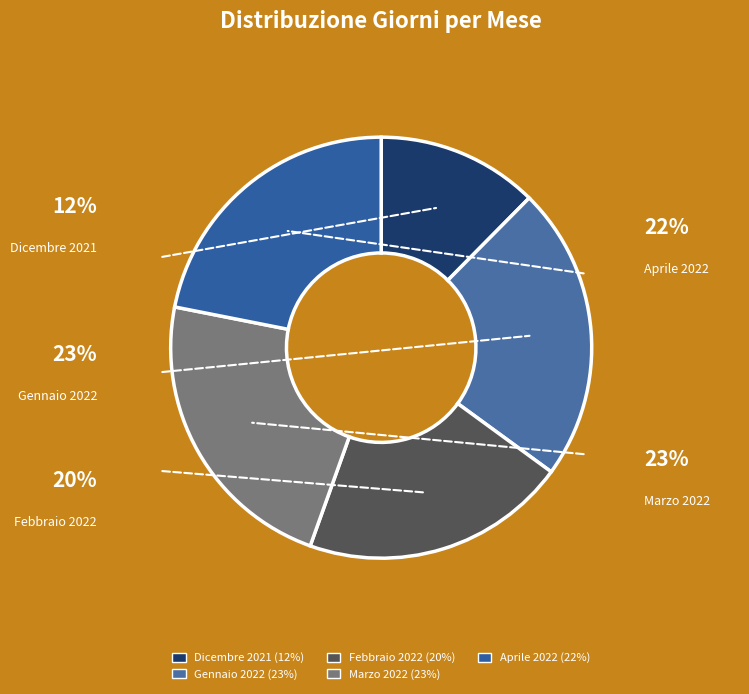

Does Marzo 2022 represent more than half of the total?

No